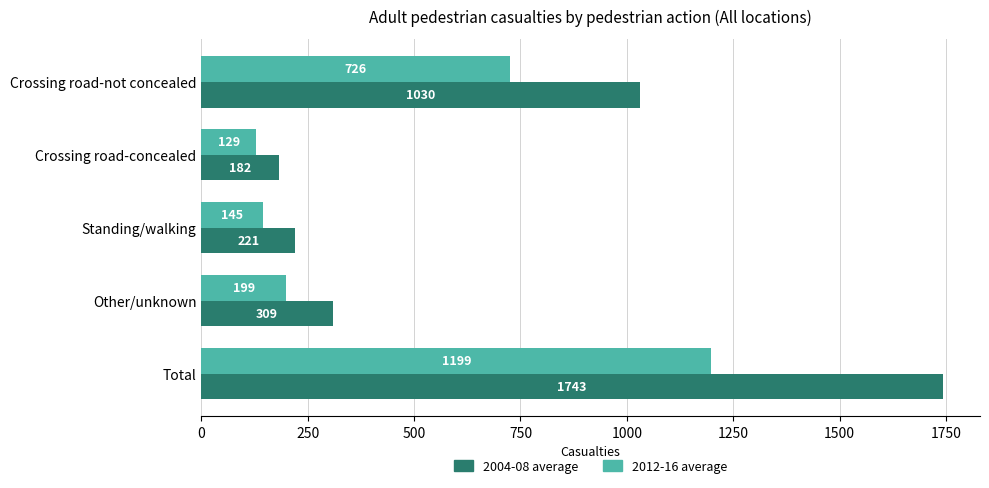

Which label corresponds to the largest value in the chart?

Total